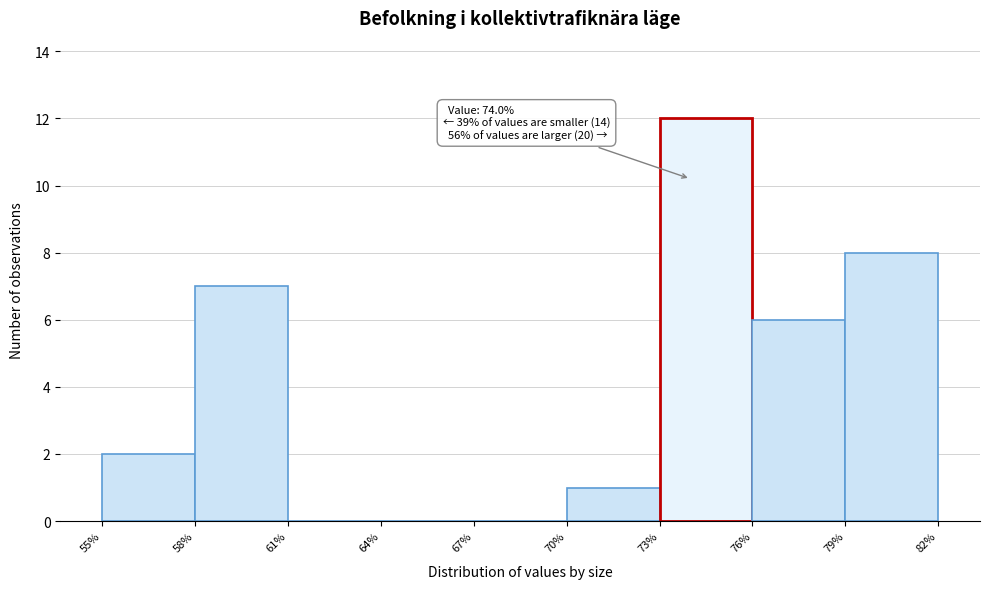

Which range on the x-axis has the tallest bar?

73% to 76%